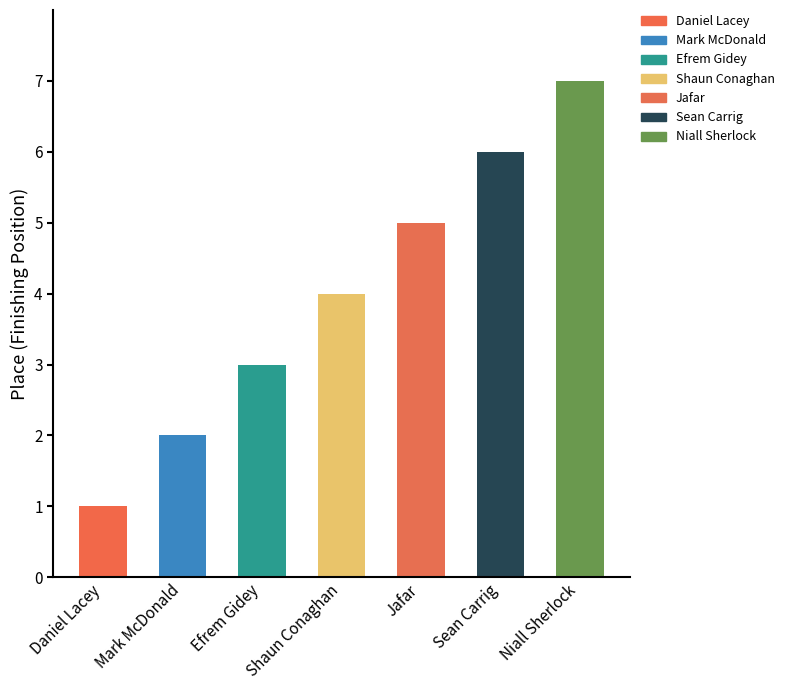

List the labels in order of value, smallest first.

Daniel Lacey, Mark McDonald, Efrem Gidey, Shaun Conaghan, Jafar, Sean Carrig, Niall Sherlock